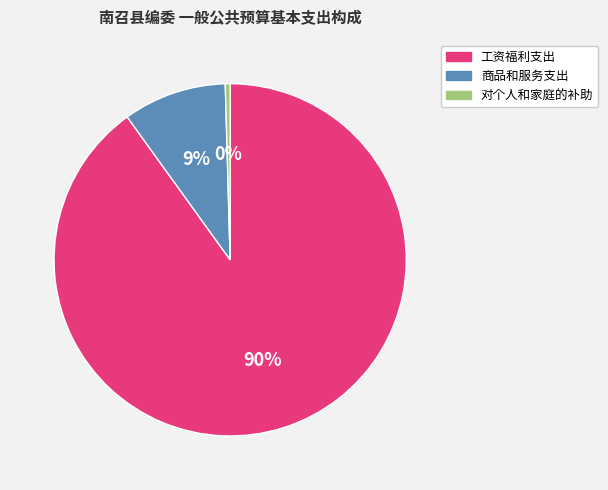

To the nearest percent, what is the average slice percentage?

33%